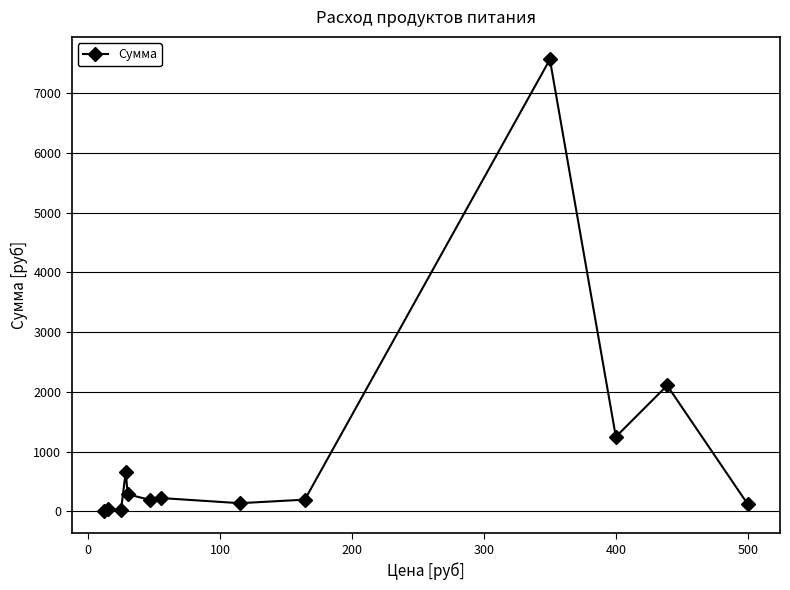

What is the value of the 7th point from the left?

224.4